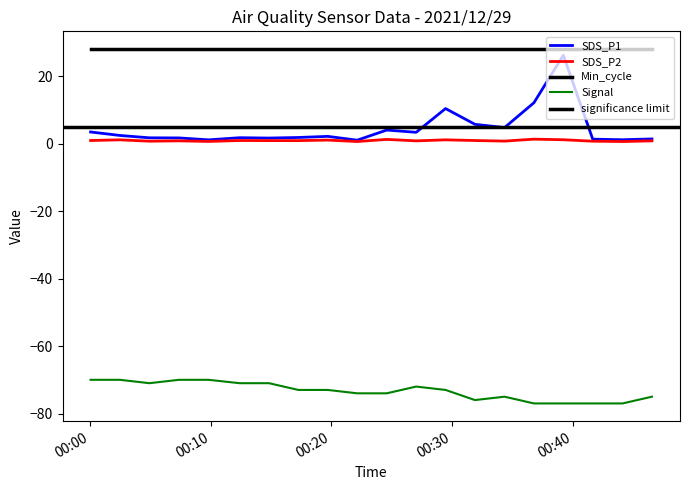

How many data points in Signal are above -73?

8